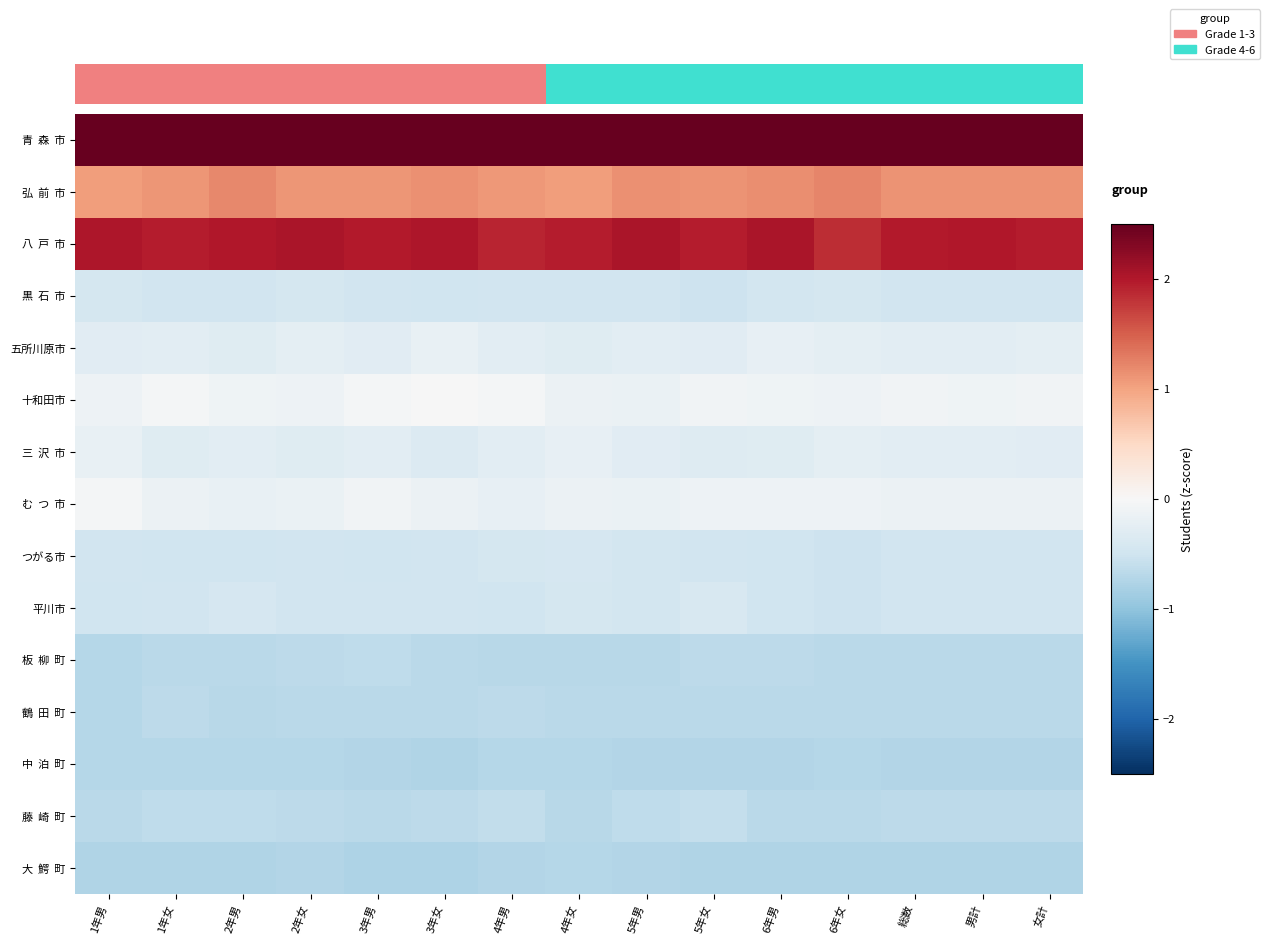

The value of 大 鰐 町 at 1年男 is -0.7. True or false?

True